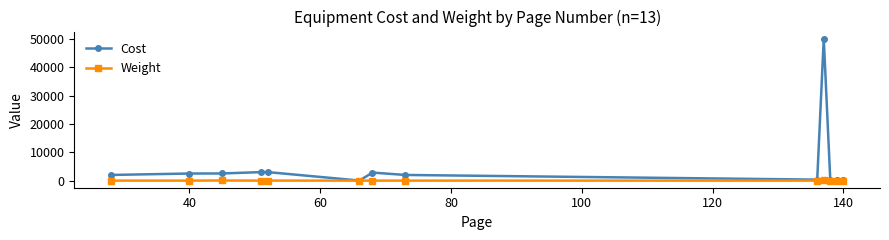

In Cost, how many points are lower than both neighbors (excluding endpoints)?

3